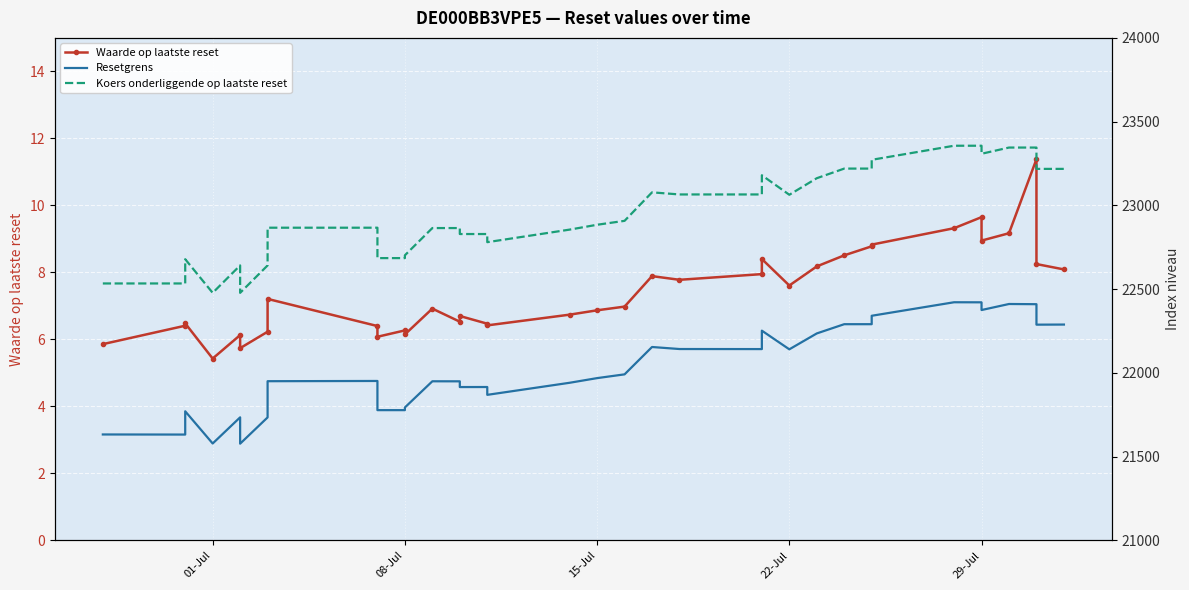

What is the difference between the highest and lowest values at 29-Jul?

23346.6